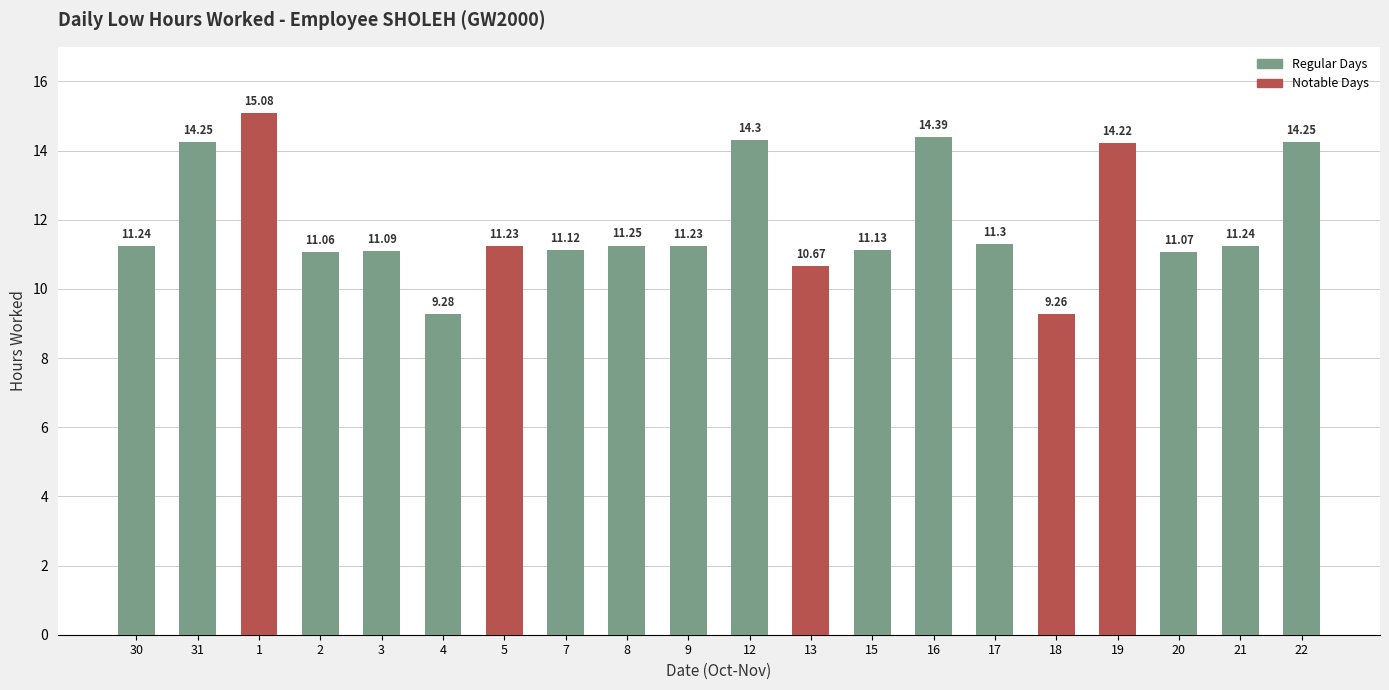

What is the average value?

11.9